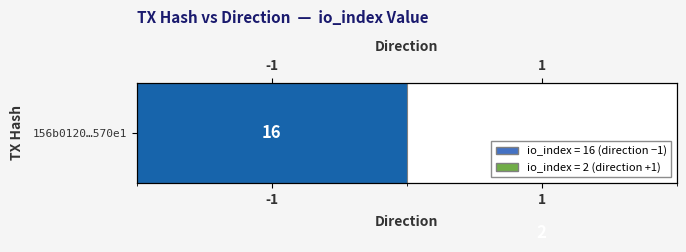

What value does the 156b0120…570e1 series have at 1?

2